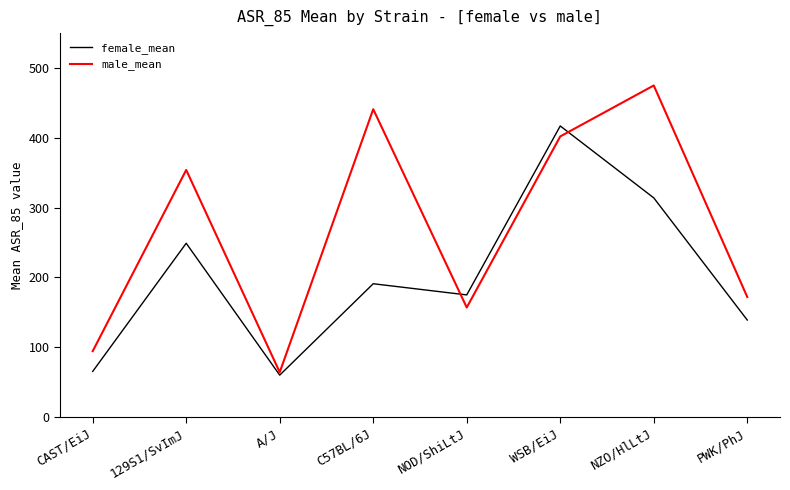

What is the difference between the highest and lowest values at NZO/HlLtJ?

161.0